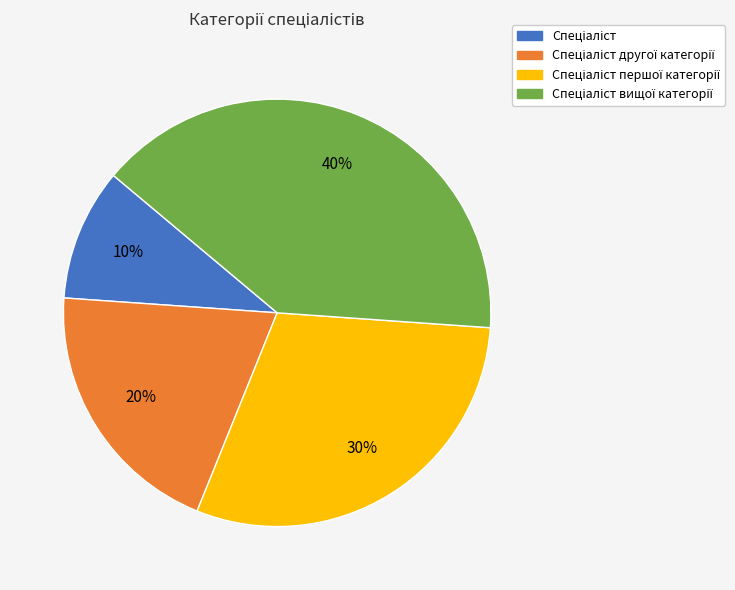

Count the number of slices in the pie.

4